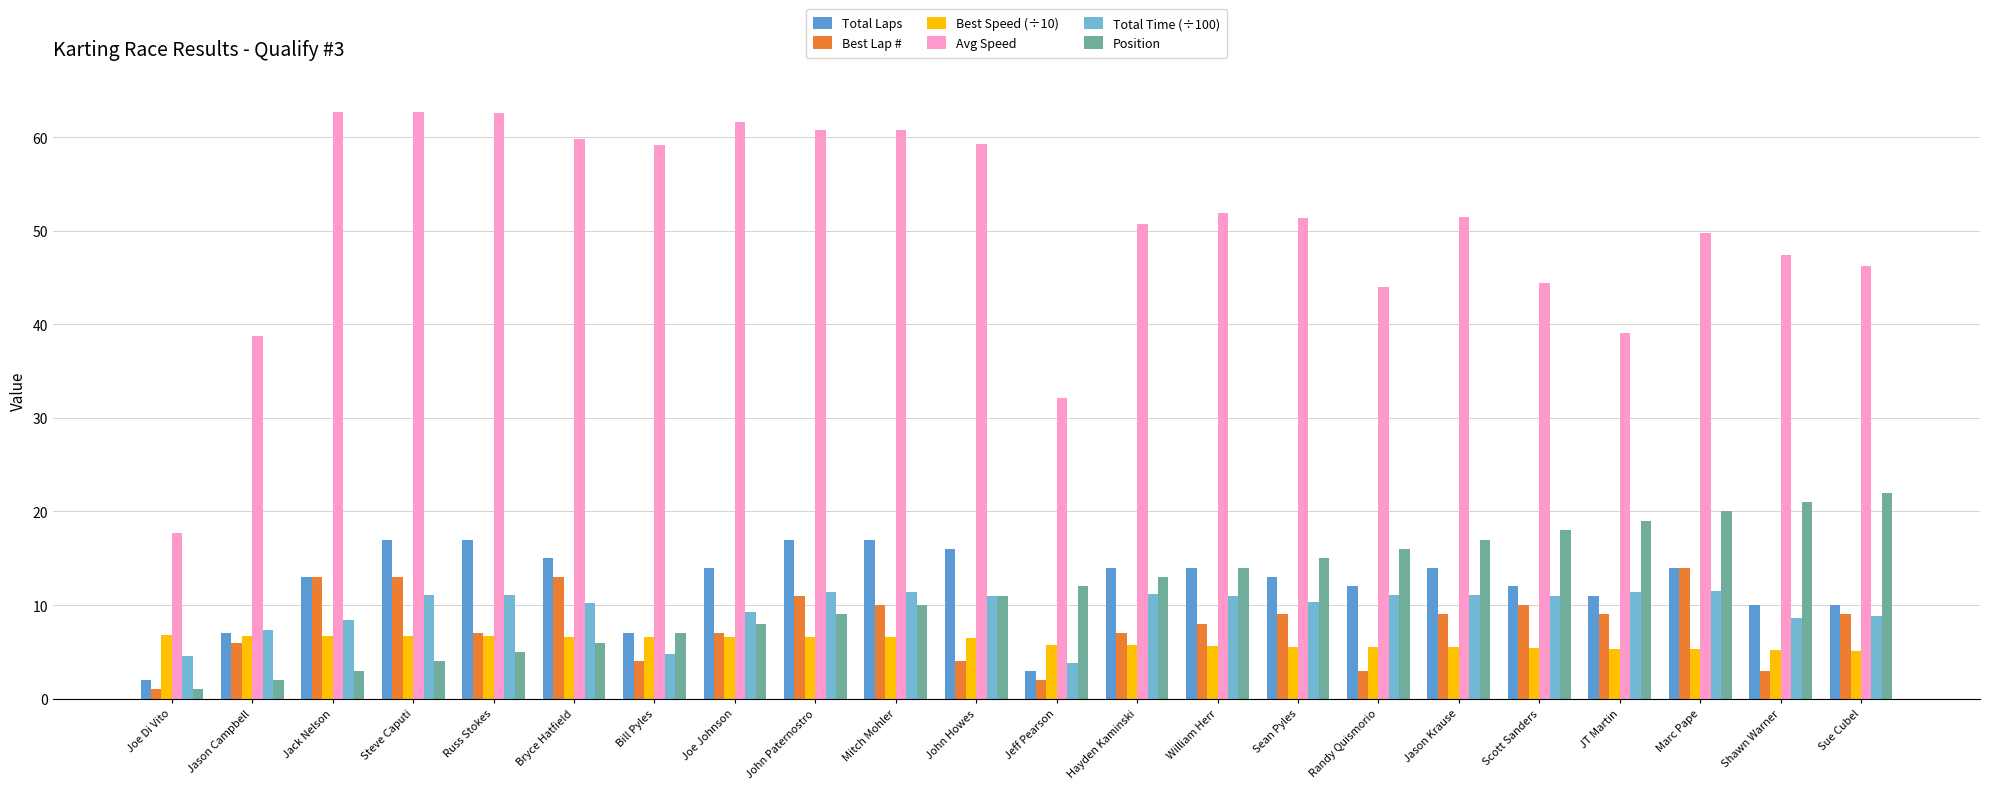

What is the average value of the Total Time (÷100) series?

9.6